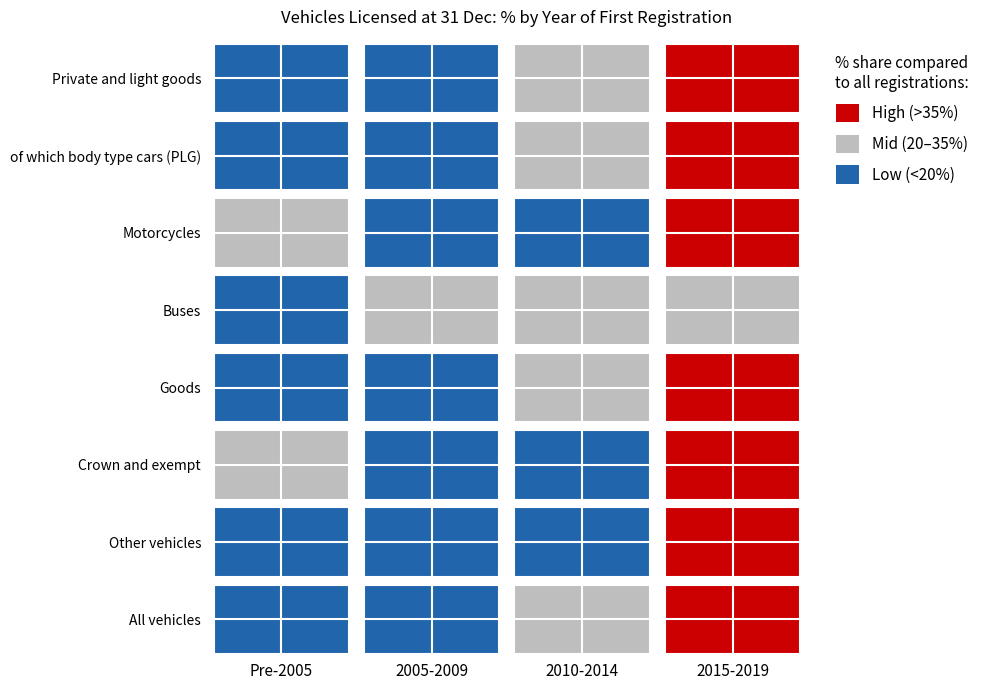

What is the difference between the maximum and minimum values in the Crown and exempt series?

37.1